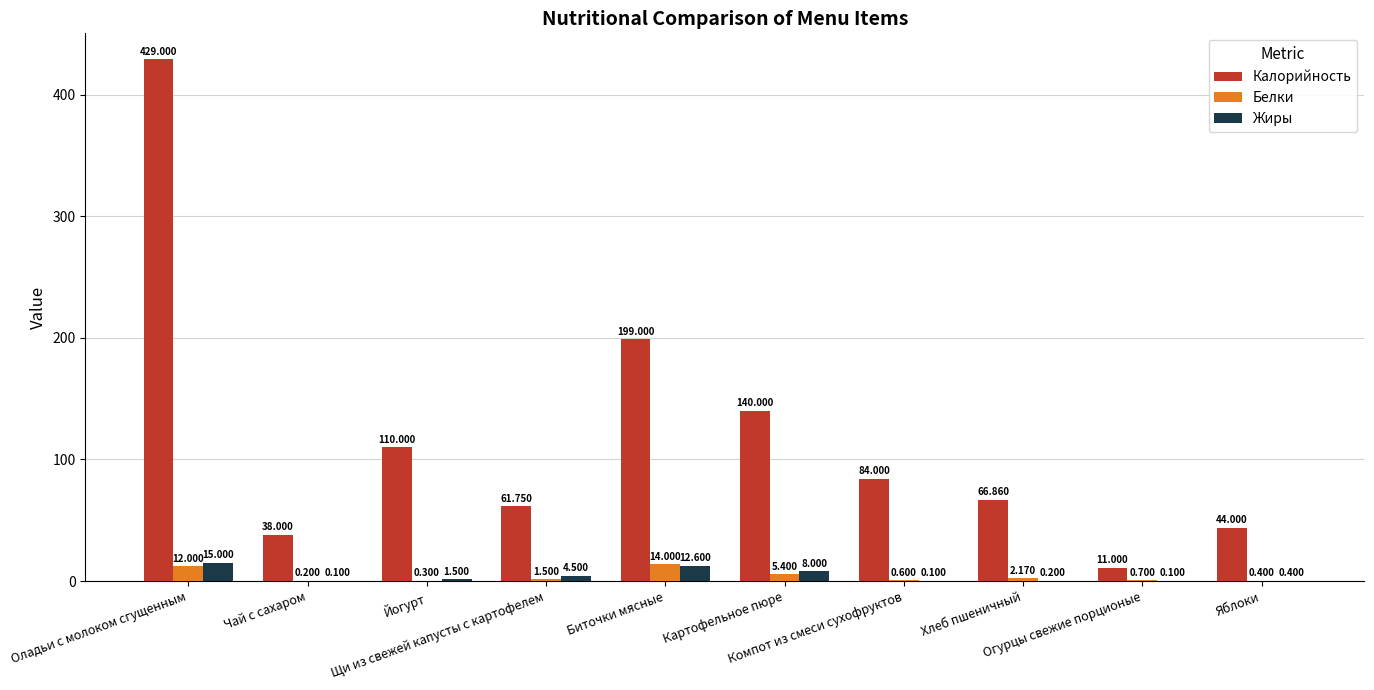

Is it true that Жиры equals 0.1 at Огурцы свежие порционые?

True